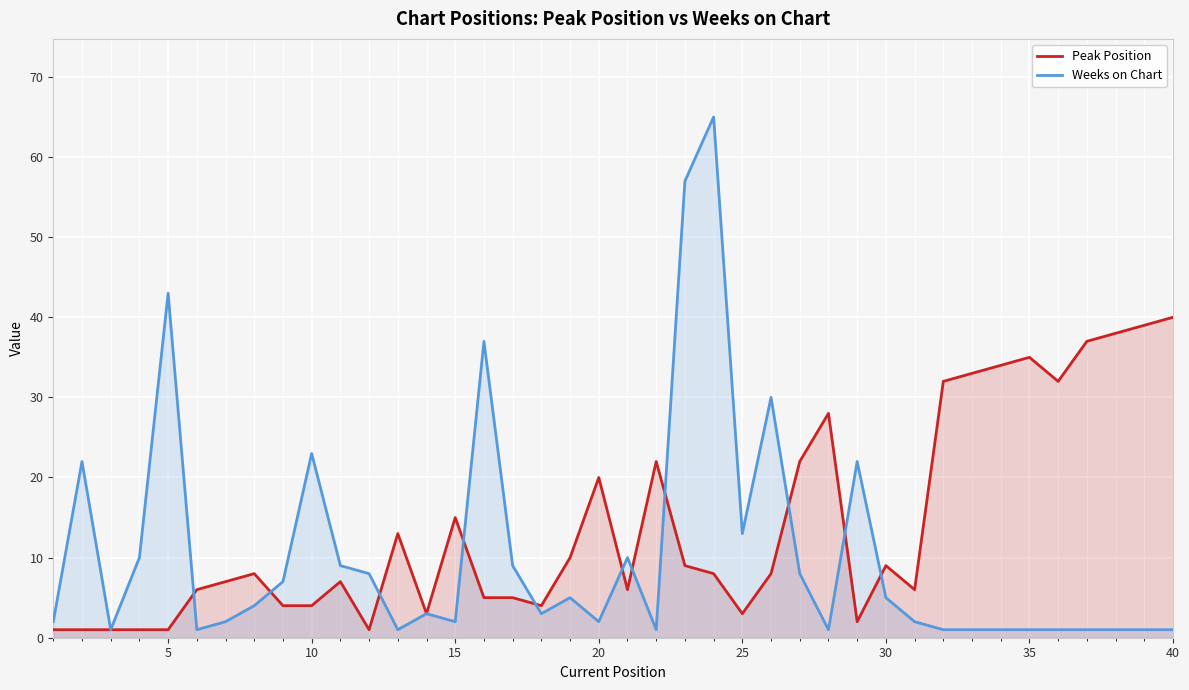

Rank the series by their average value, from highest to lowest.

Peak Position, Weeks on Chart